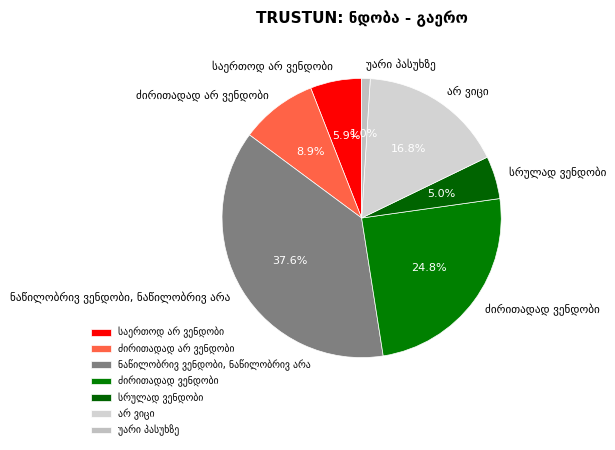

To the nearest percent, what is the difference between the largest and smallest slice percentages?

37%